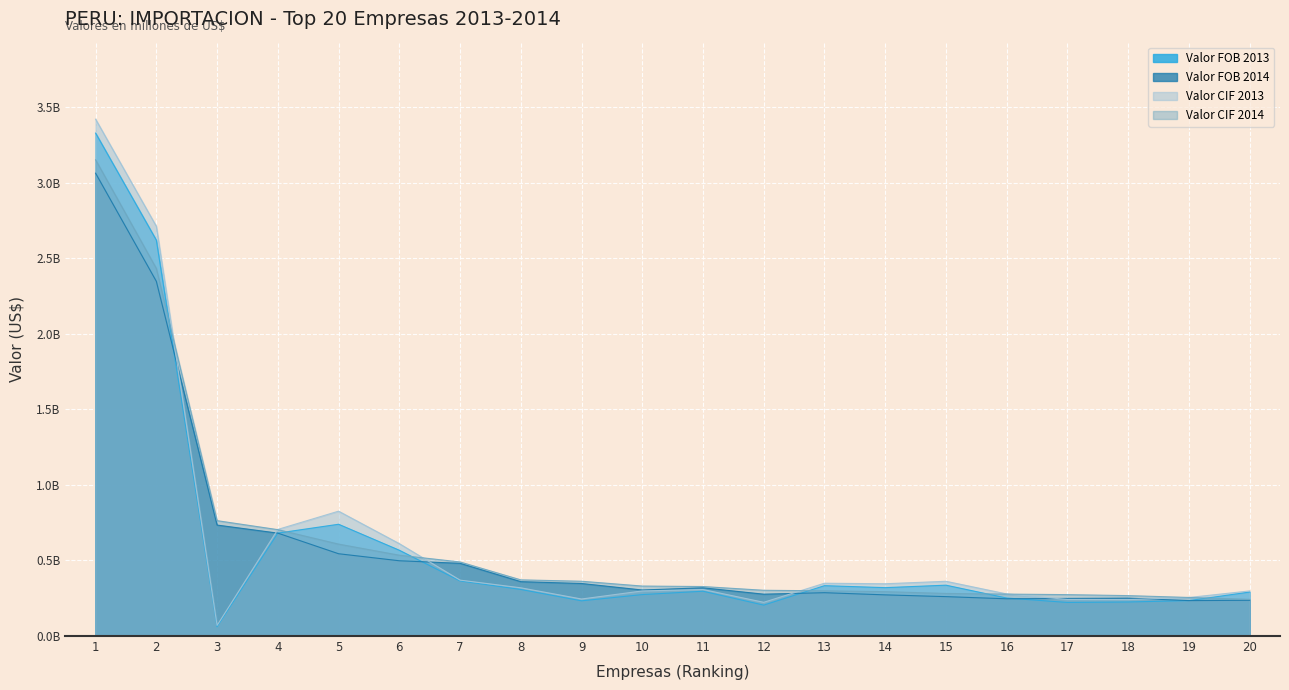

What are all the series names shown in the legend?

Valor FOB 2013, Valor FOB 2014, Valor CIF 2013, Valor CIF 2014